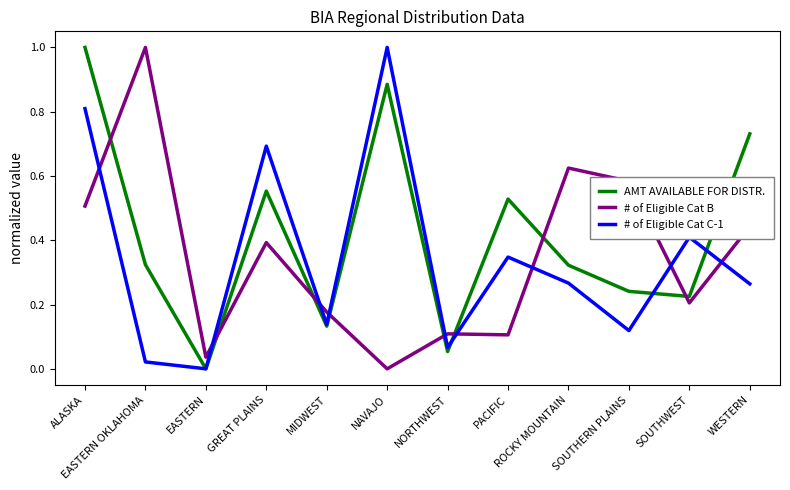

What is the difference between the second highest and minimum values in the # of Eligible Cat C-1 series?

0.8